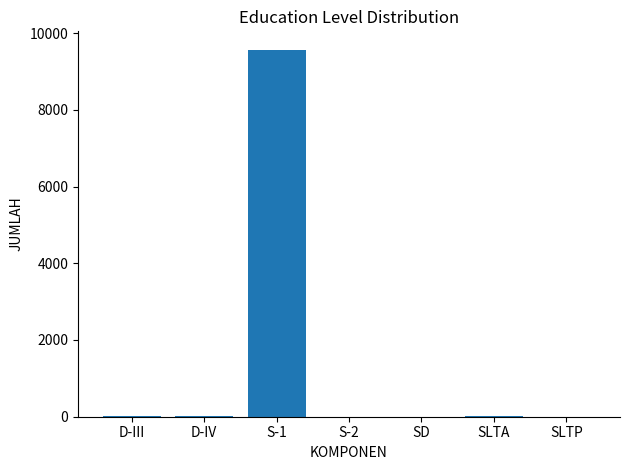

Which label corresponds to the largest value in the chart?

S-1